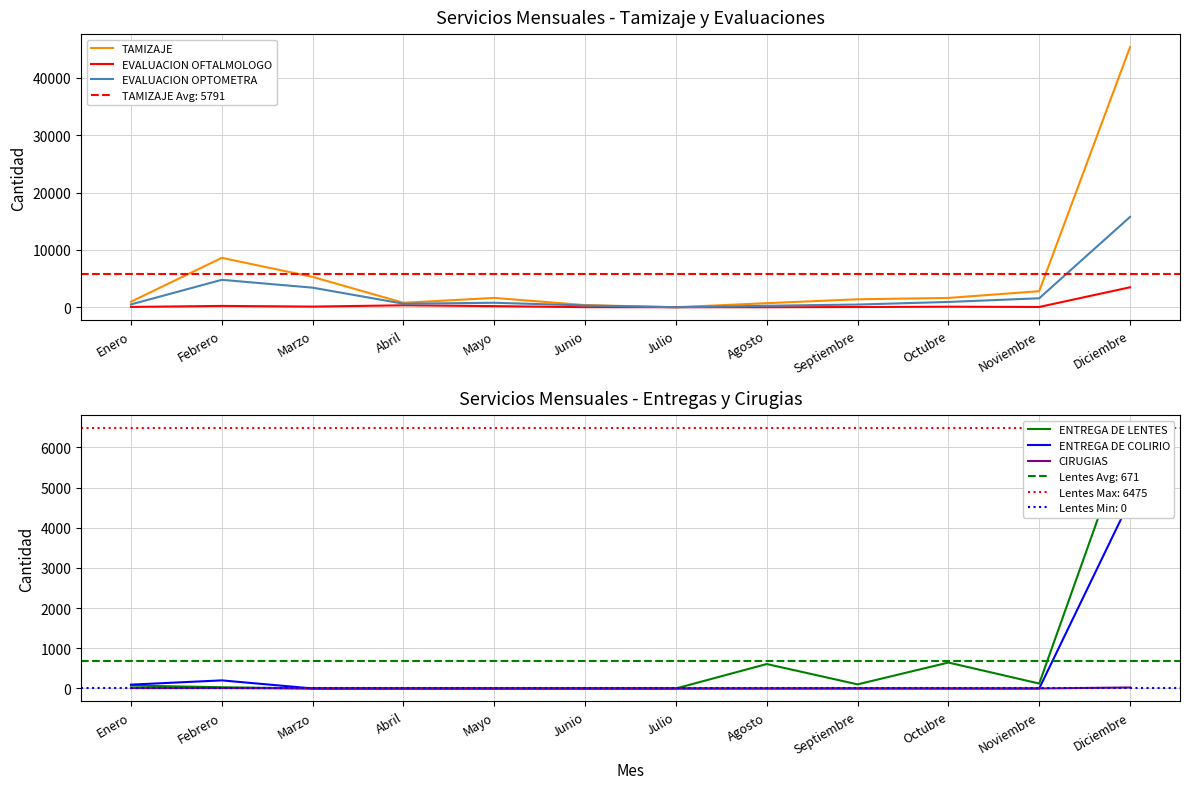

At which label does EVALUACION OFTALMOLOGO first exceed 97?

Febrero